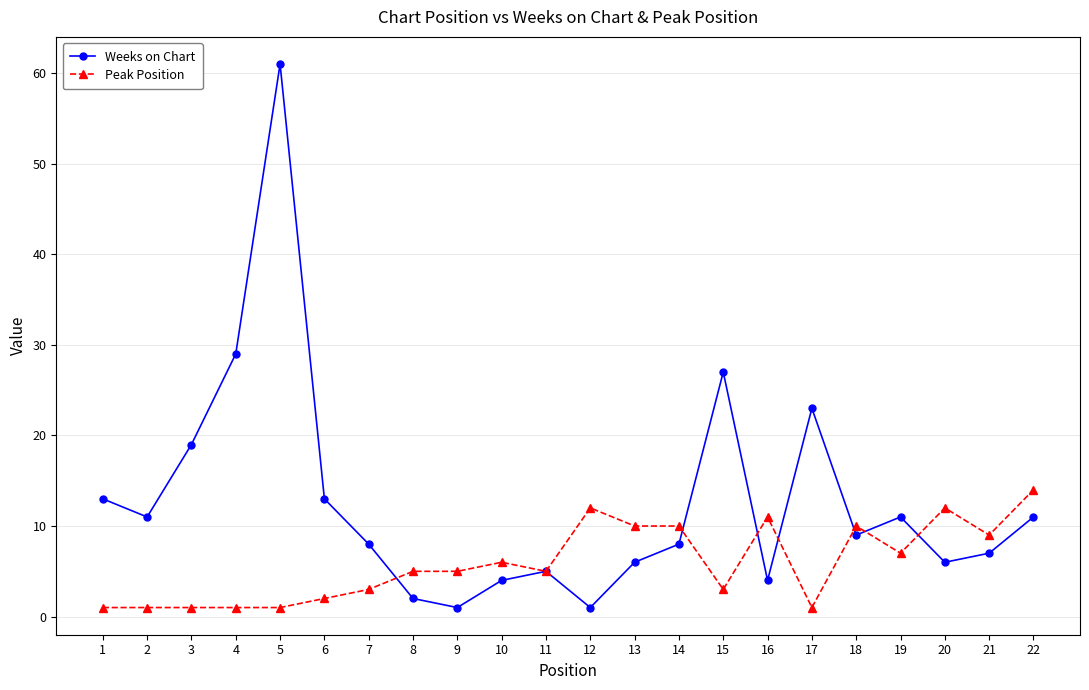

How many distinct data groups are displayed?

2